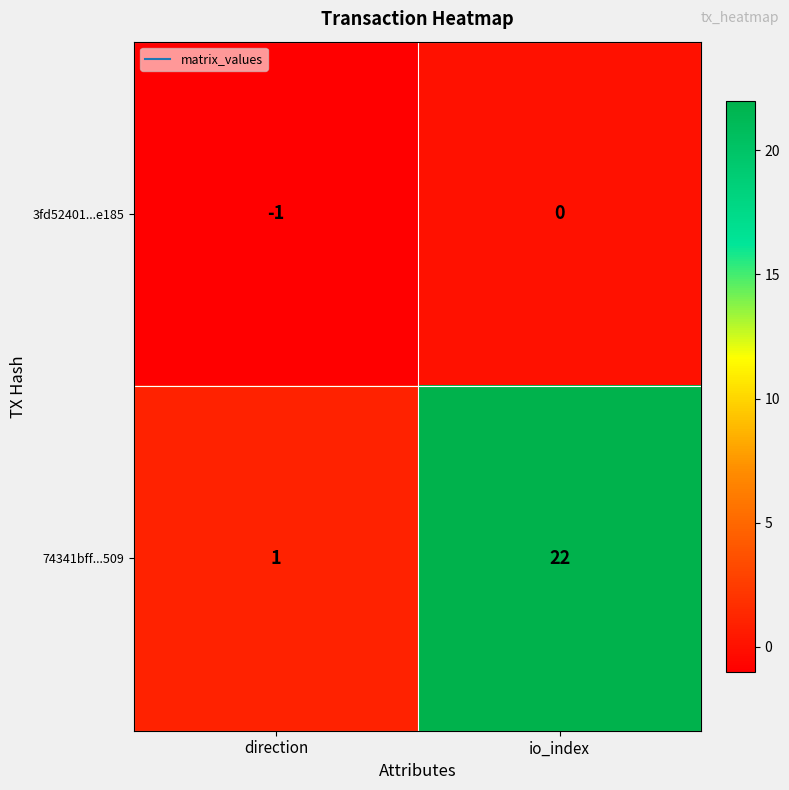

Is the value of 74341bff...509 at direction greater than the value of 3fd52401...e185 at direction?

Yes